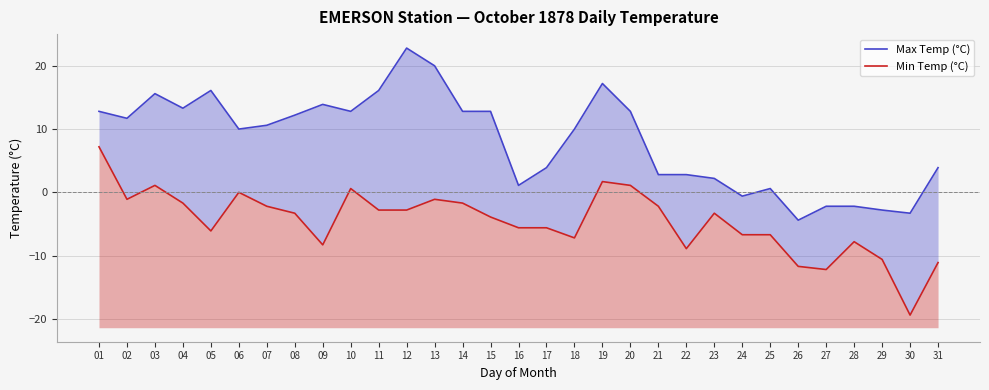

Rank the series by their average value, from lowest to highest.

Min Temp (°C), Max Temp (°C)